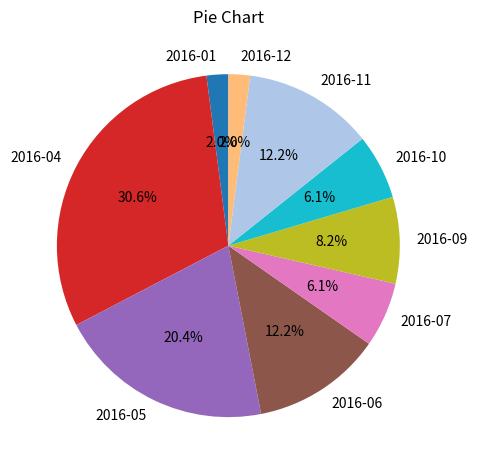

How many segments does this pie chart have?

9